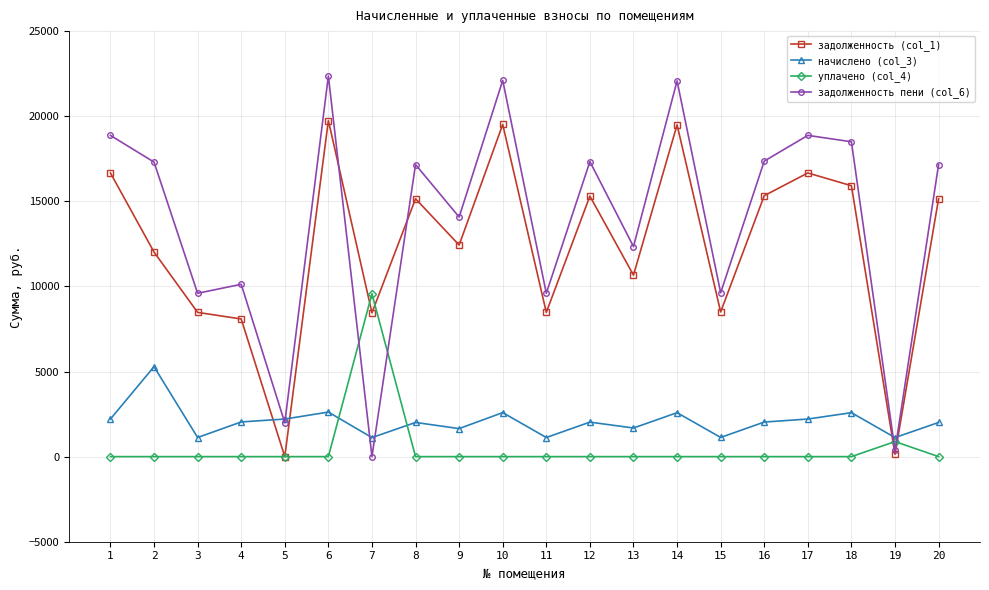

Where do задолженность пени (col_6) and уплачено (col_4) first cross each other?

6 and 7